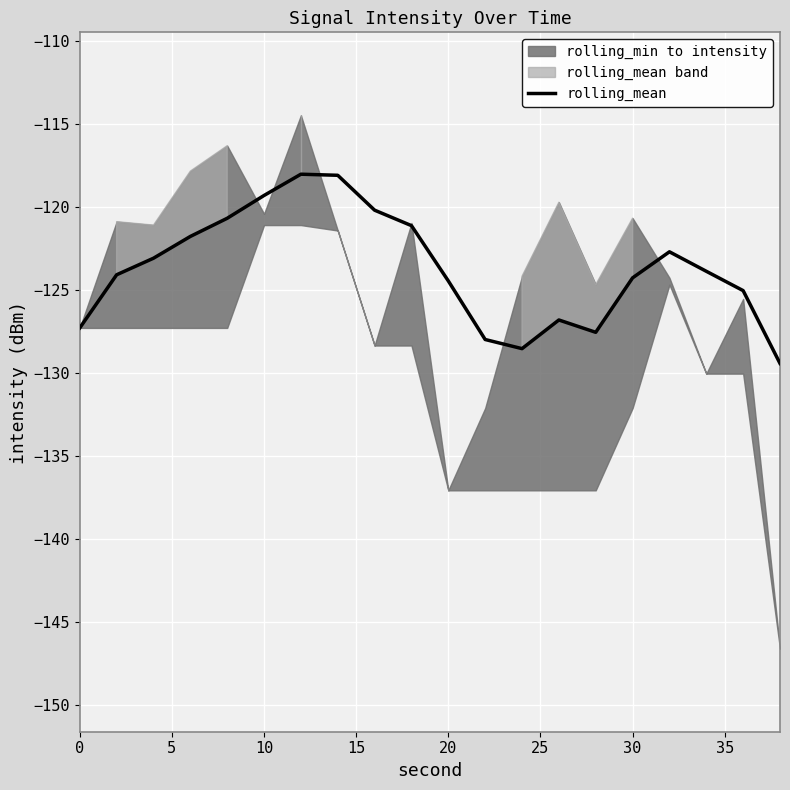

What is the sum of all values?

-2474.6